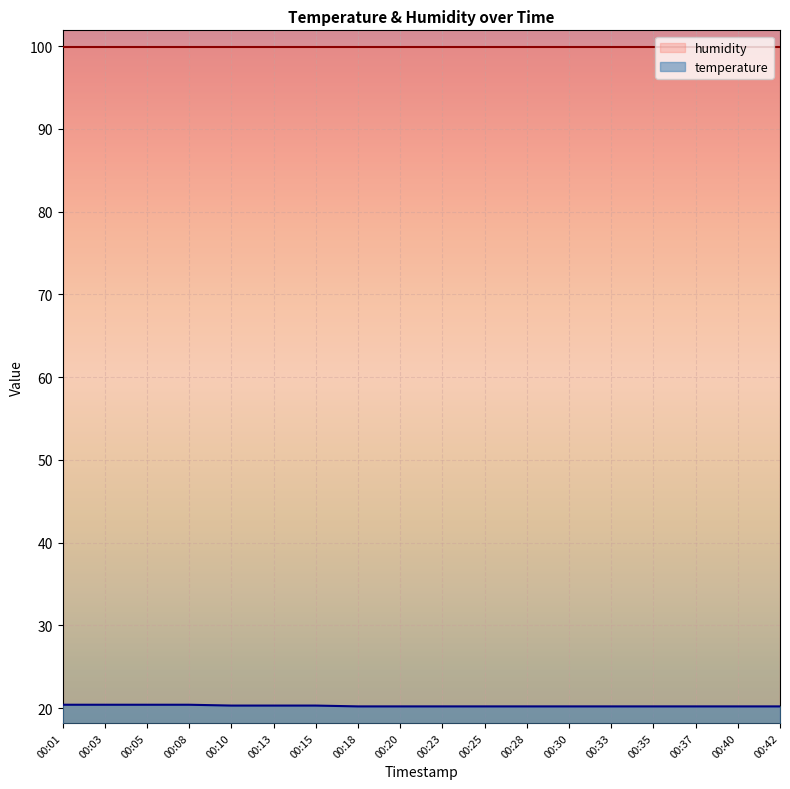

How many temperature values are between 20 and 21?

18